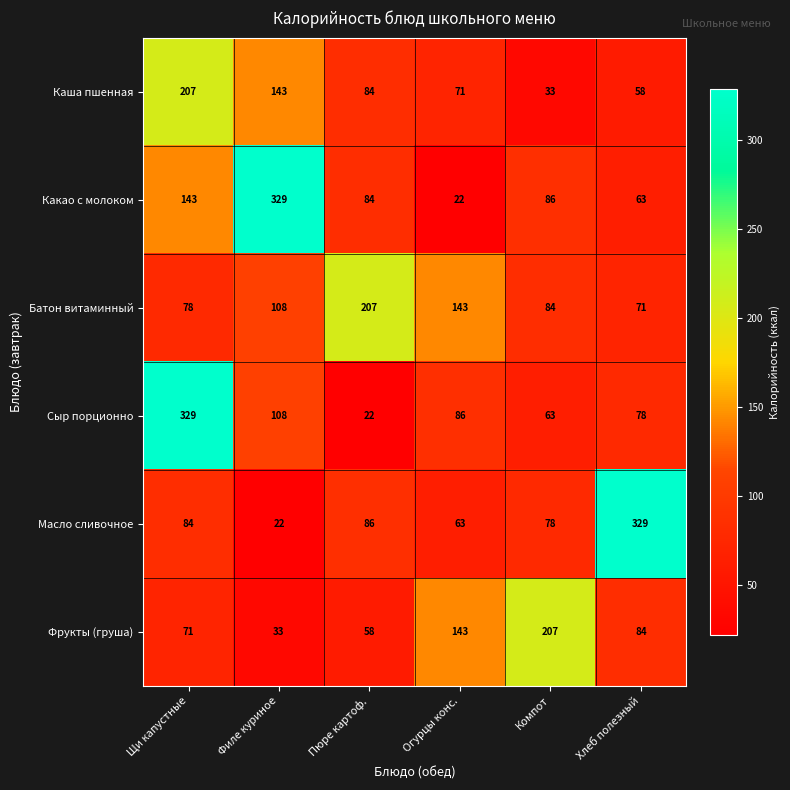

The Фрукты (груша) series shows 143 at Огурцы конс.. True or false?

True